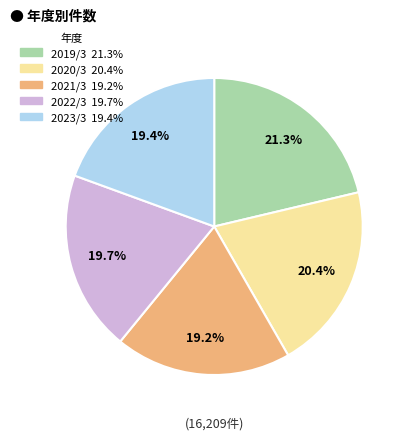

How many segments does this pie chart have?

5